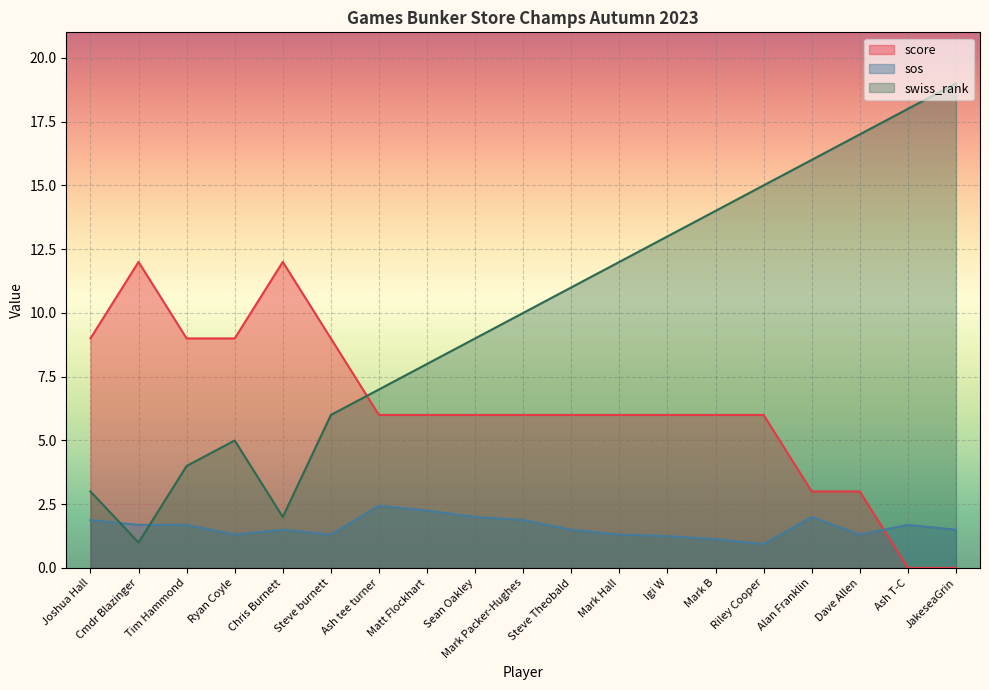

What is the difference between the maximum and minimum values in the sos series?

1.5